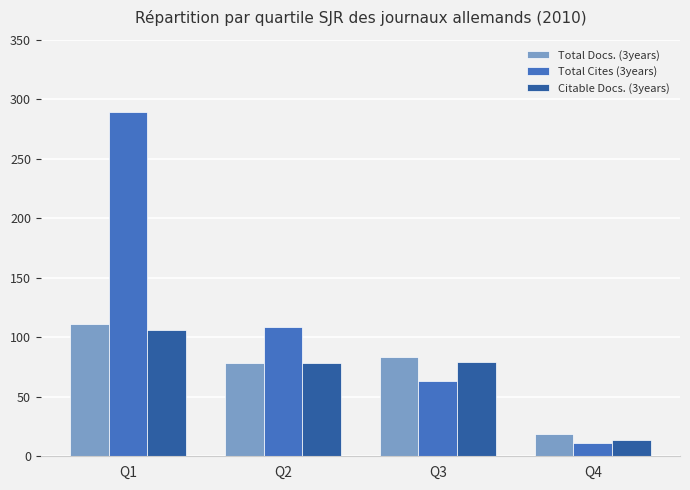

The value of Citable Docs. (3years) at Q2 is 47. True or false?

False